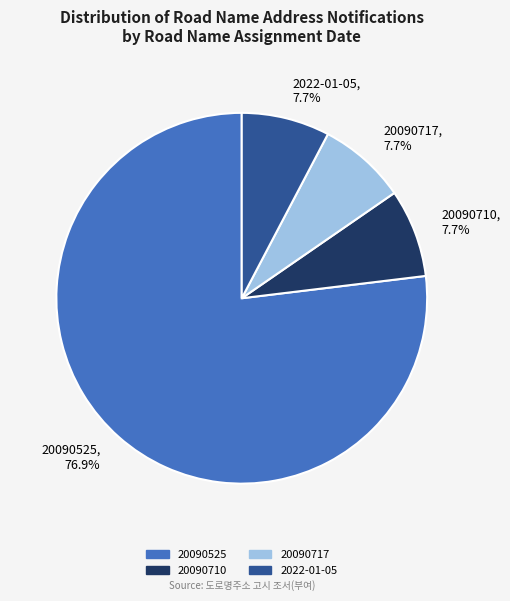

Which category has the biggest portion of the pie?

20090525